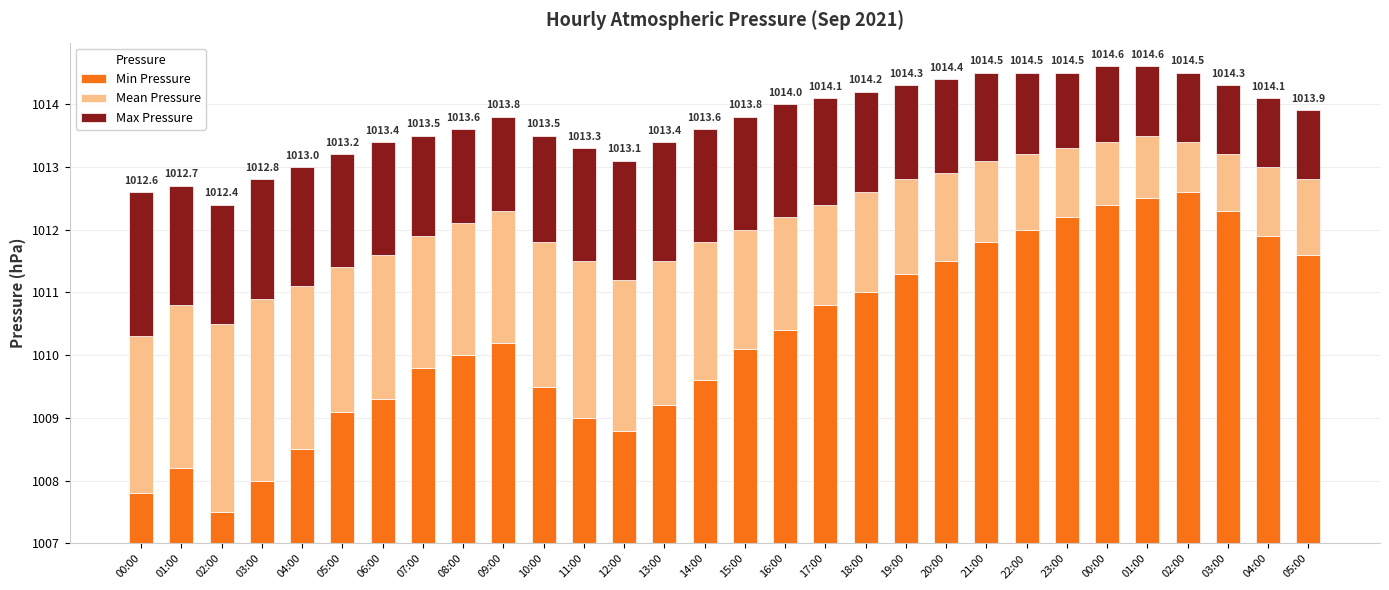

At which category is the sum across all series the highest?

00:00